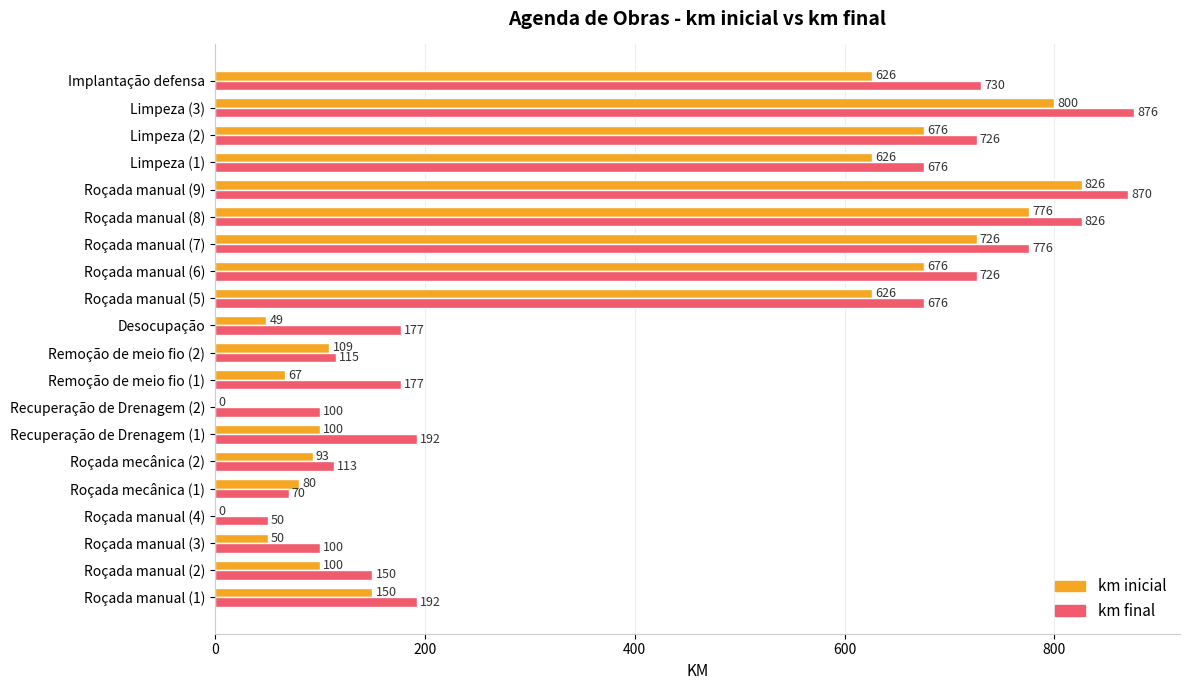

Is it true that km inicial equals 93 at Roçada mecânica (2)?

True